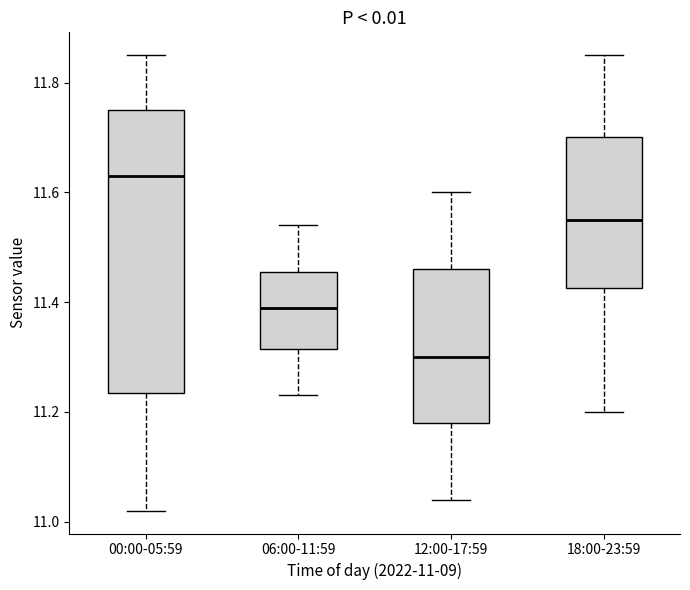

Reading left to right, read every box against the y-axis: the position of its median line, the range the box covers, and the ends of its whiskers. The values are not printed on the chart, so give them approximately, as read against the axis.

00:00-05:59: median 11.64, box 11.24 to 11.76, whiskers 11.02 to 11.86
06:00-11:59: median 11.40, box 11.32 to 11.46, whiskers 11.24 to 11.54
12:00-17:59: median 11.30, box 11.18 to 11.46, whiskers 11.04 to 11.60
18:00-23:59: median 11.56, box 11.42 to 11.70, whiskers 11.20 to 11.86